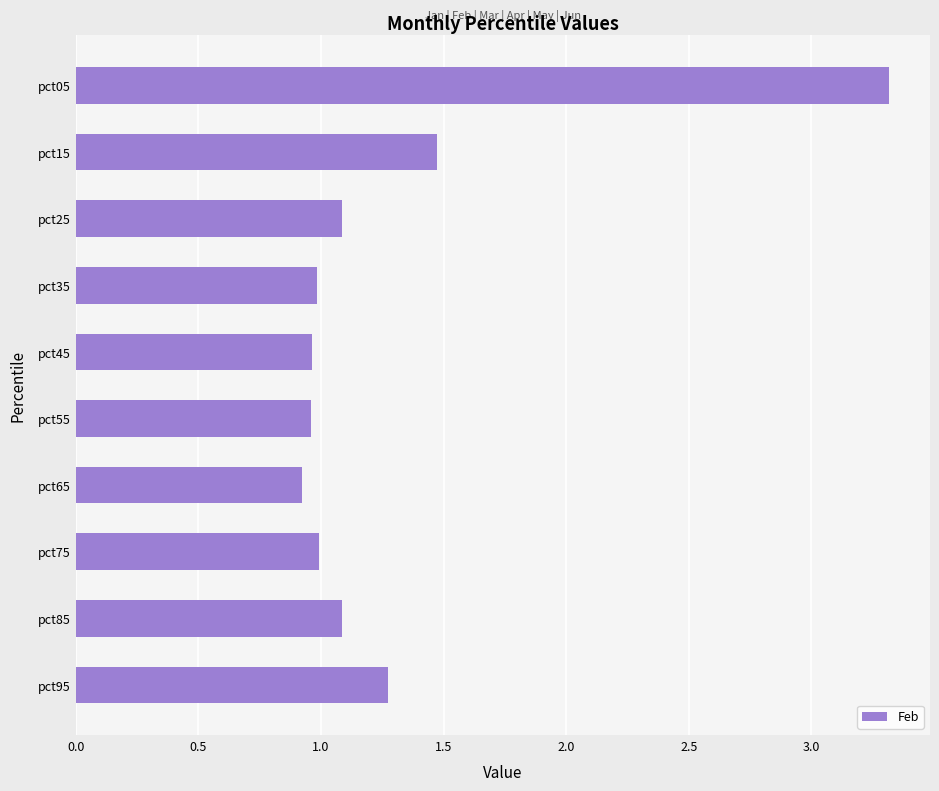

Is it true that the value at pct55 is 1.3?

False